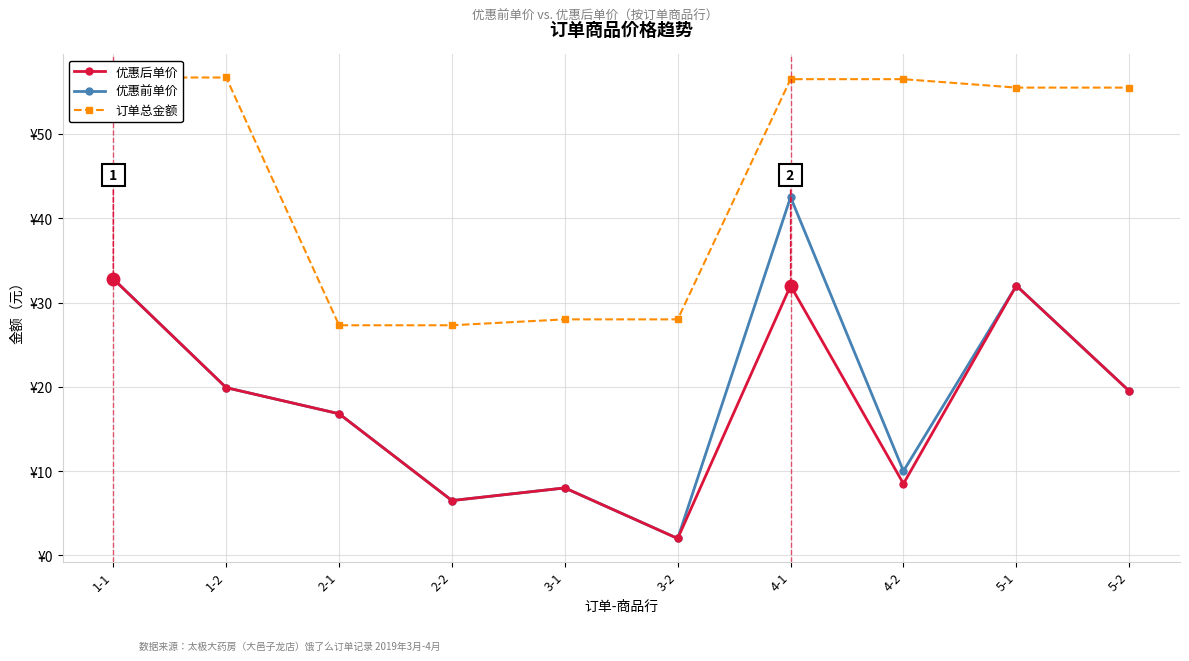

What is the label of the 3rd point from the left?

2-1